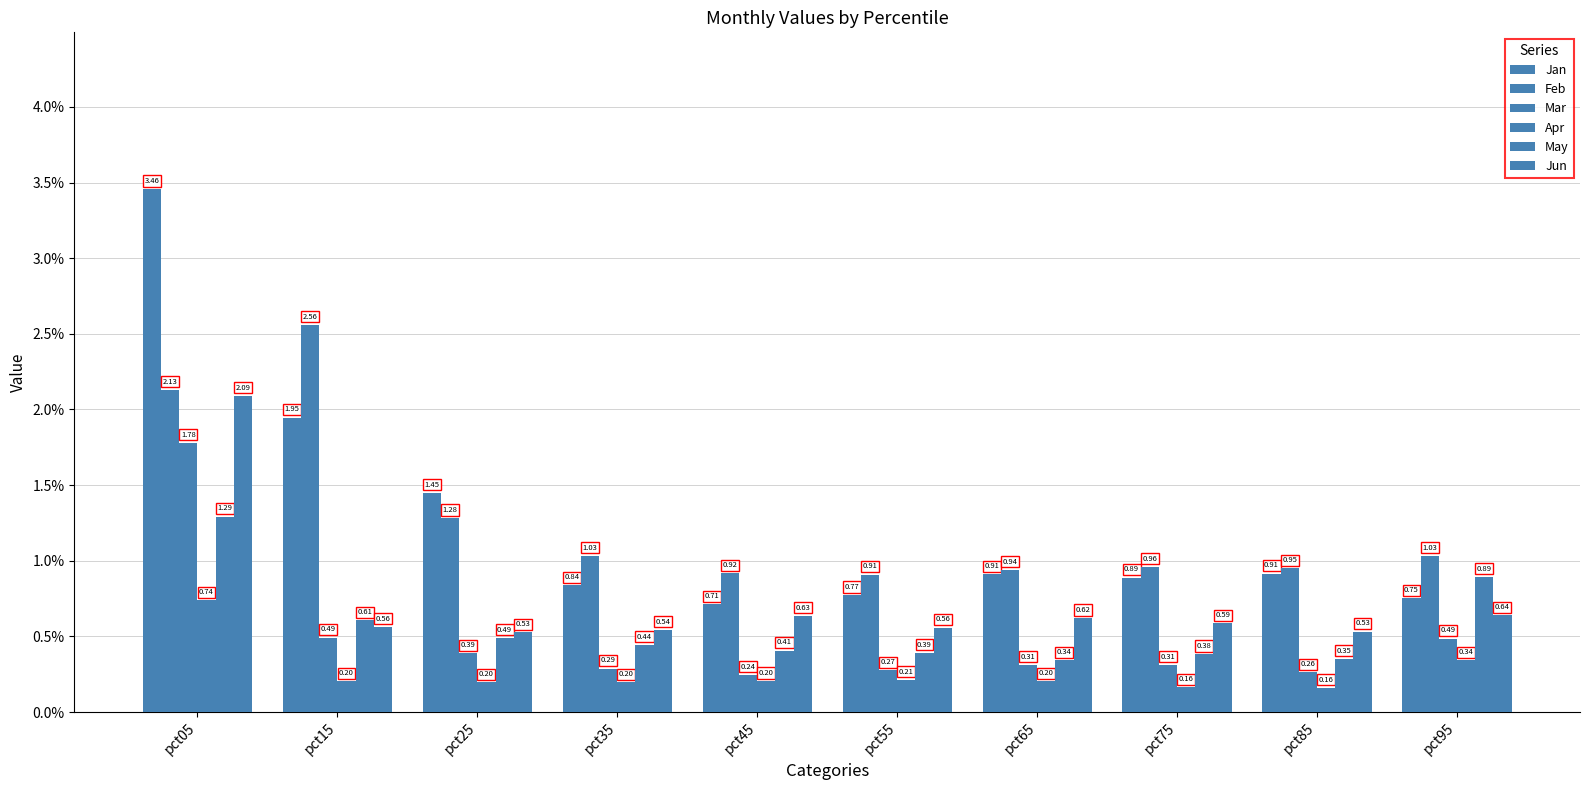

Does the chart contain any negative values?

No